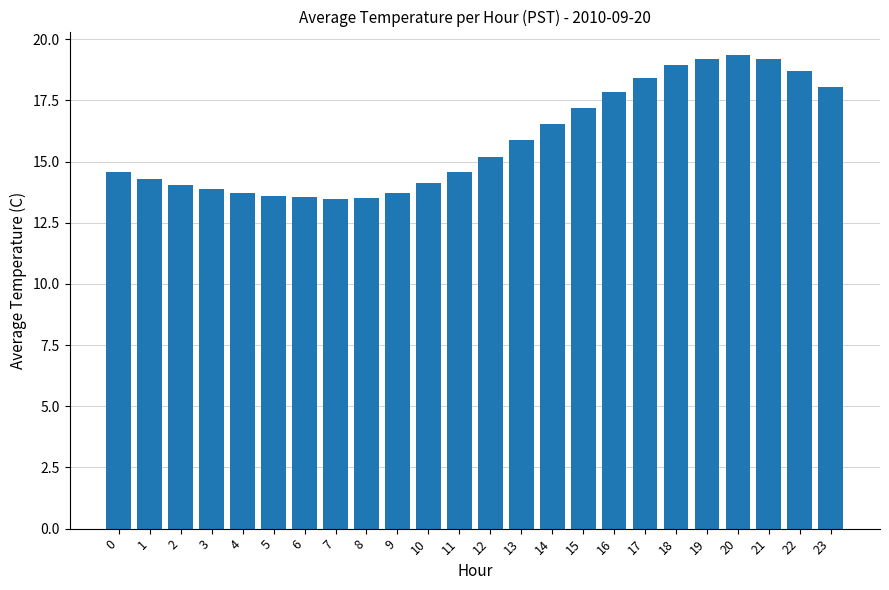

What is the ratio of the value at 16 to the value at 13?

1.1